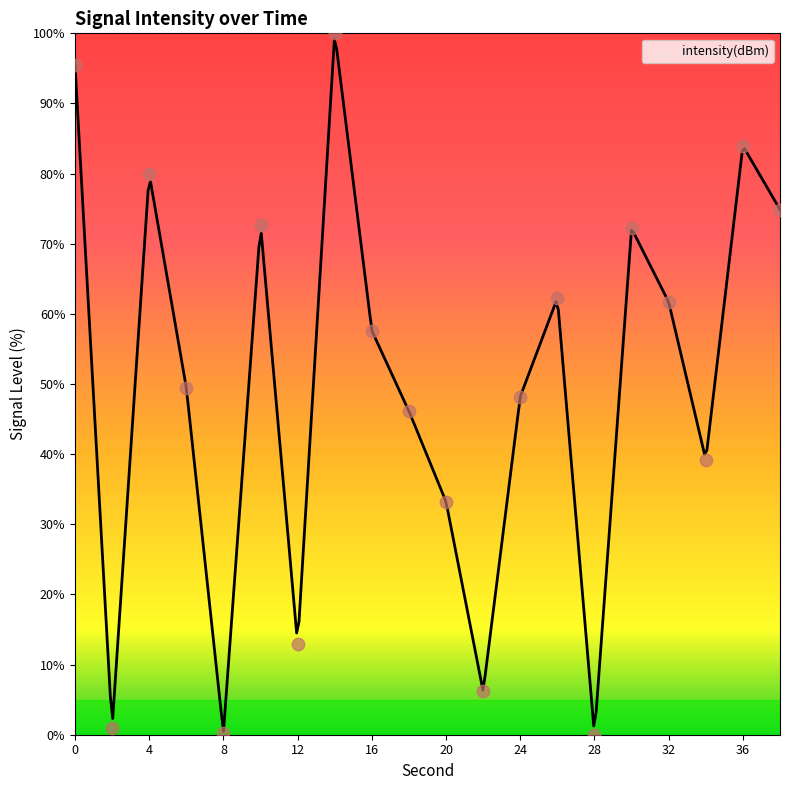

Which has a higher value, 36 or 30?

36